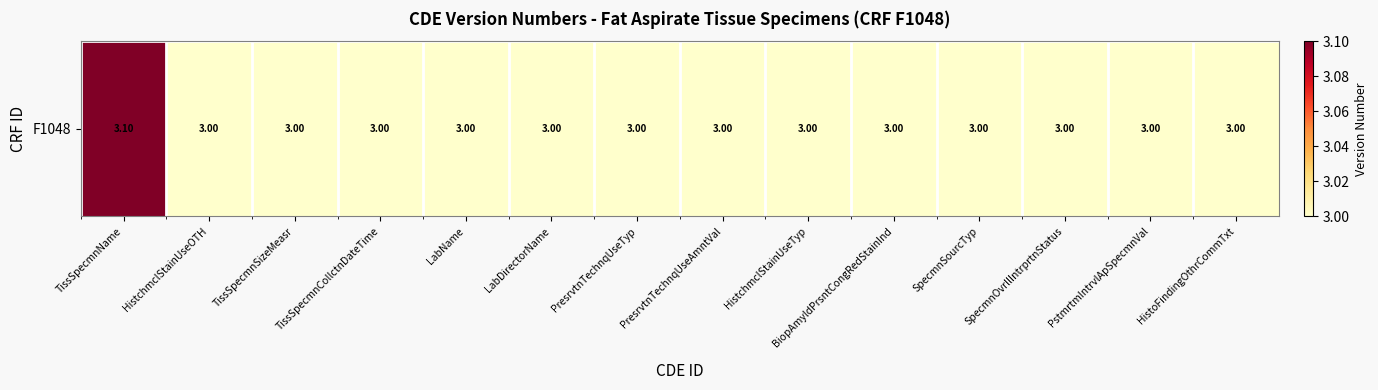

How many series are shown in this chart?

1